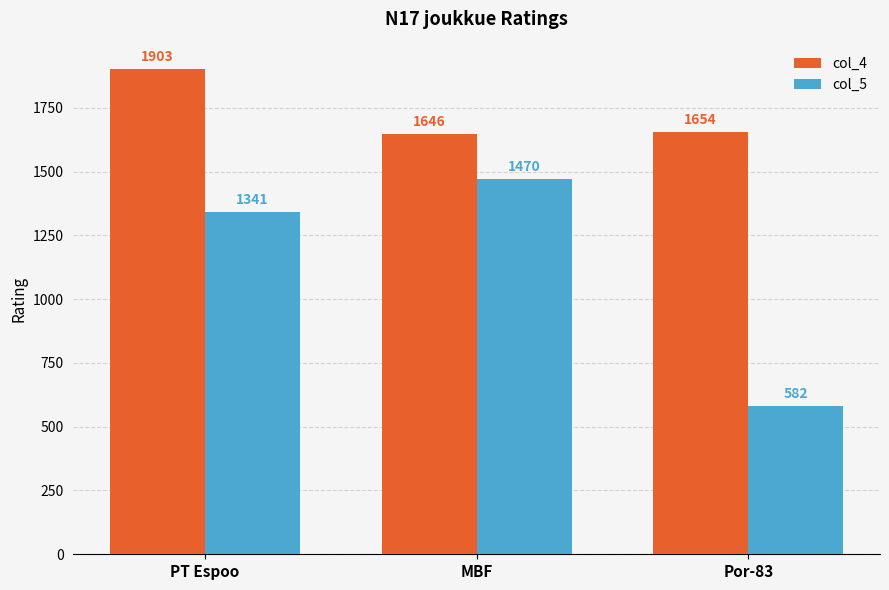

List the labels in order of col_4 value, smallest first.

MBF, Por-83, PT Espoo